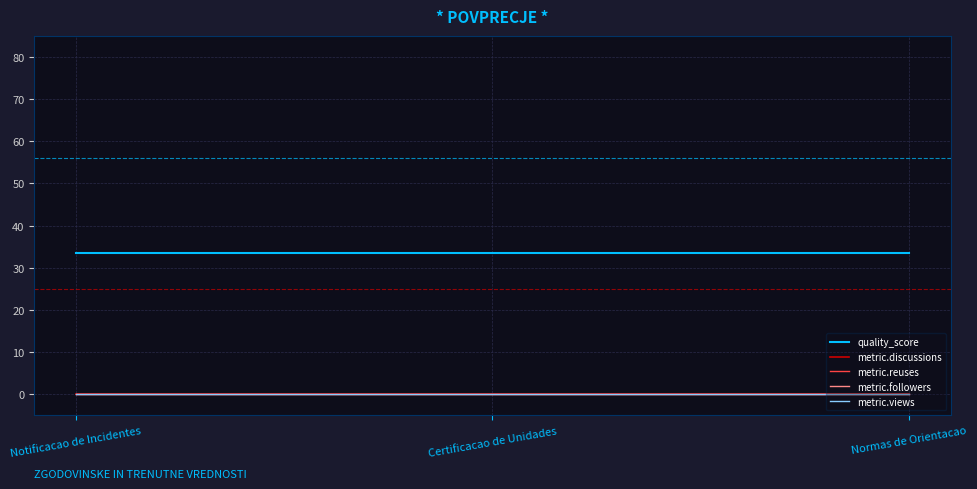

At which label is metric.followers closest to 0?

Notificacao de Incidentes